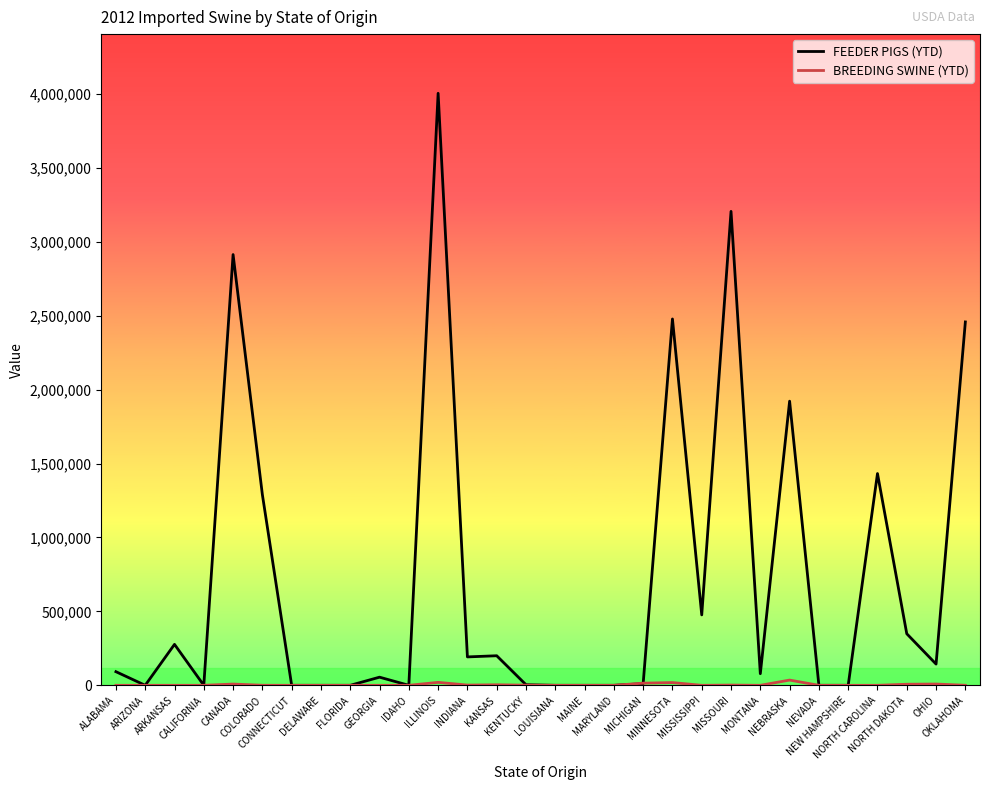

How many lines are shown in the chart?

2